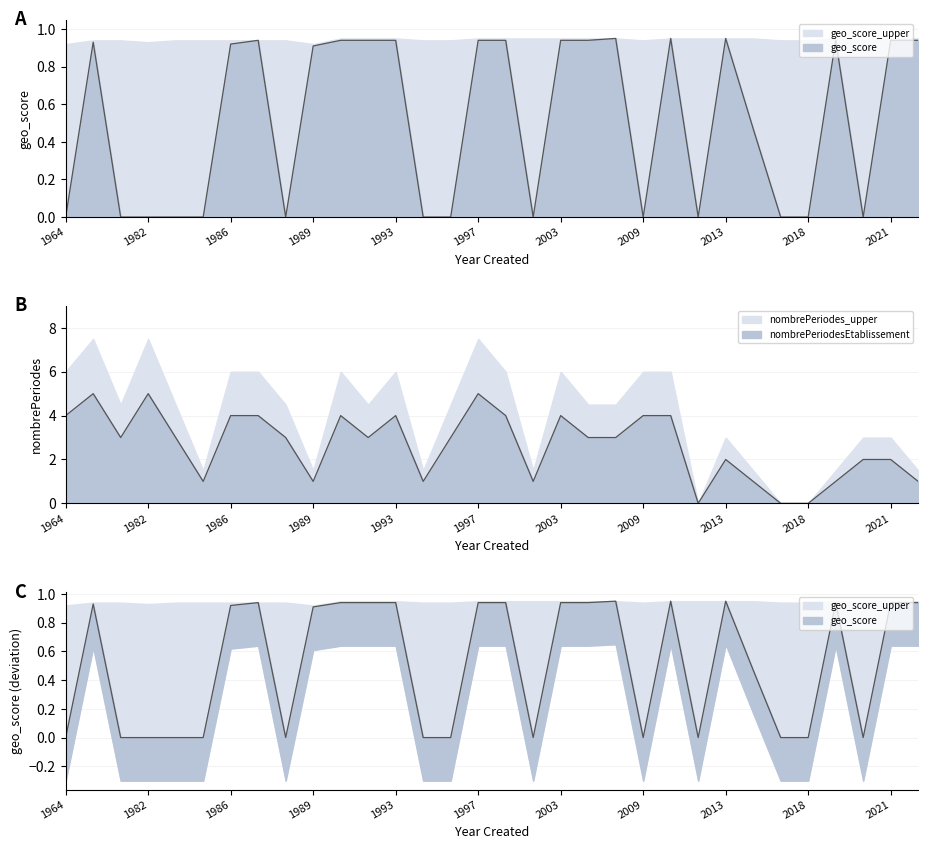

What is the average value of the geo_score series?

0.5